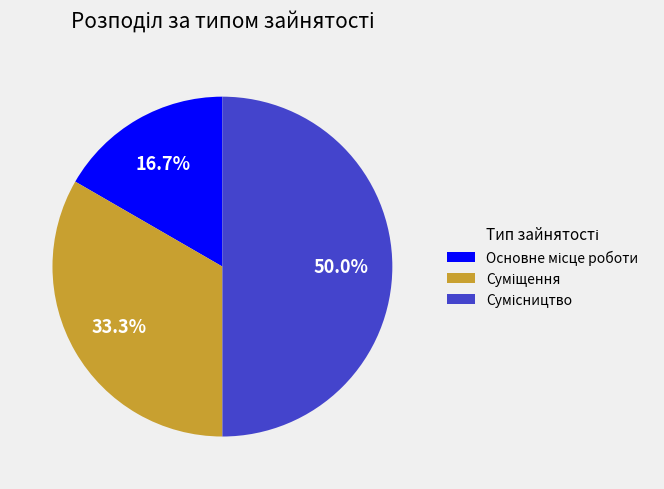

What is the change in value from Основне місце роботи to Сумісництво?

+2